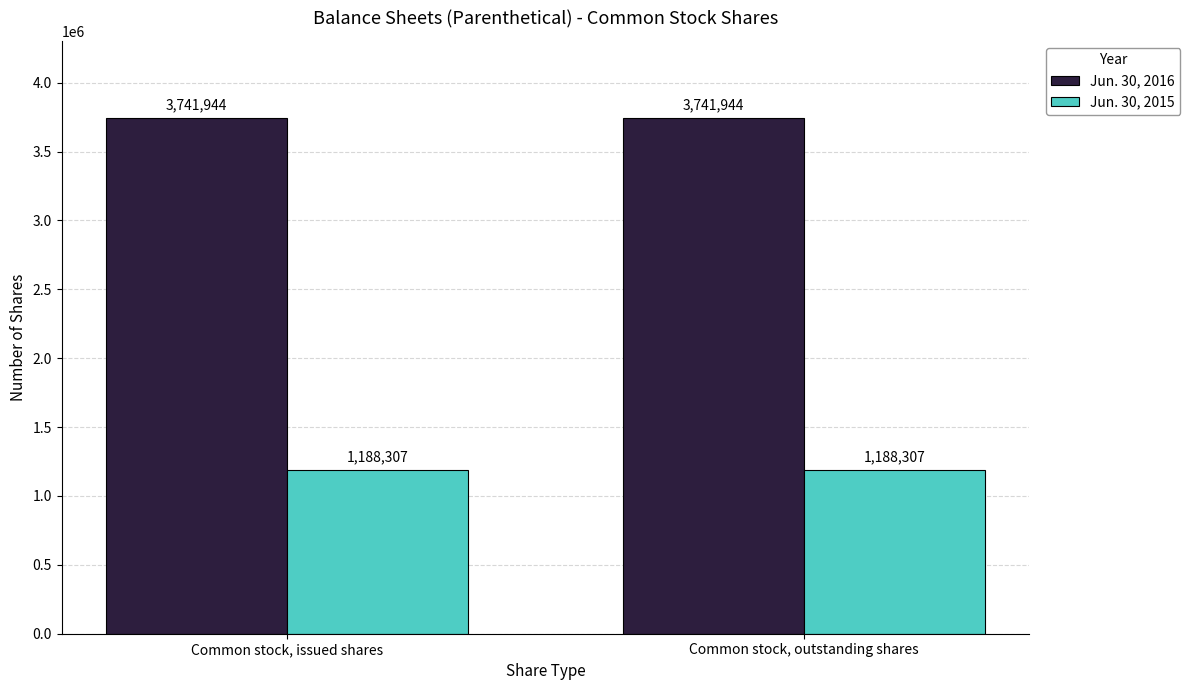

At how many categories does at least one series exceed 3249020?

2